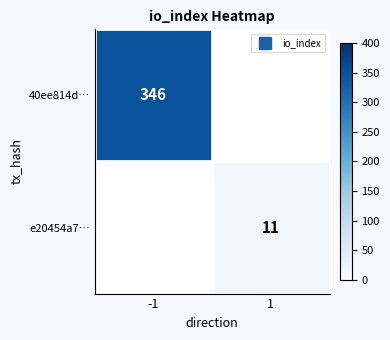

Is the value of 40ee814d… at 1 greater than the value of e20454a7… at -1?

No